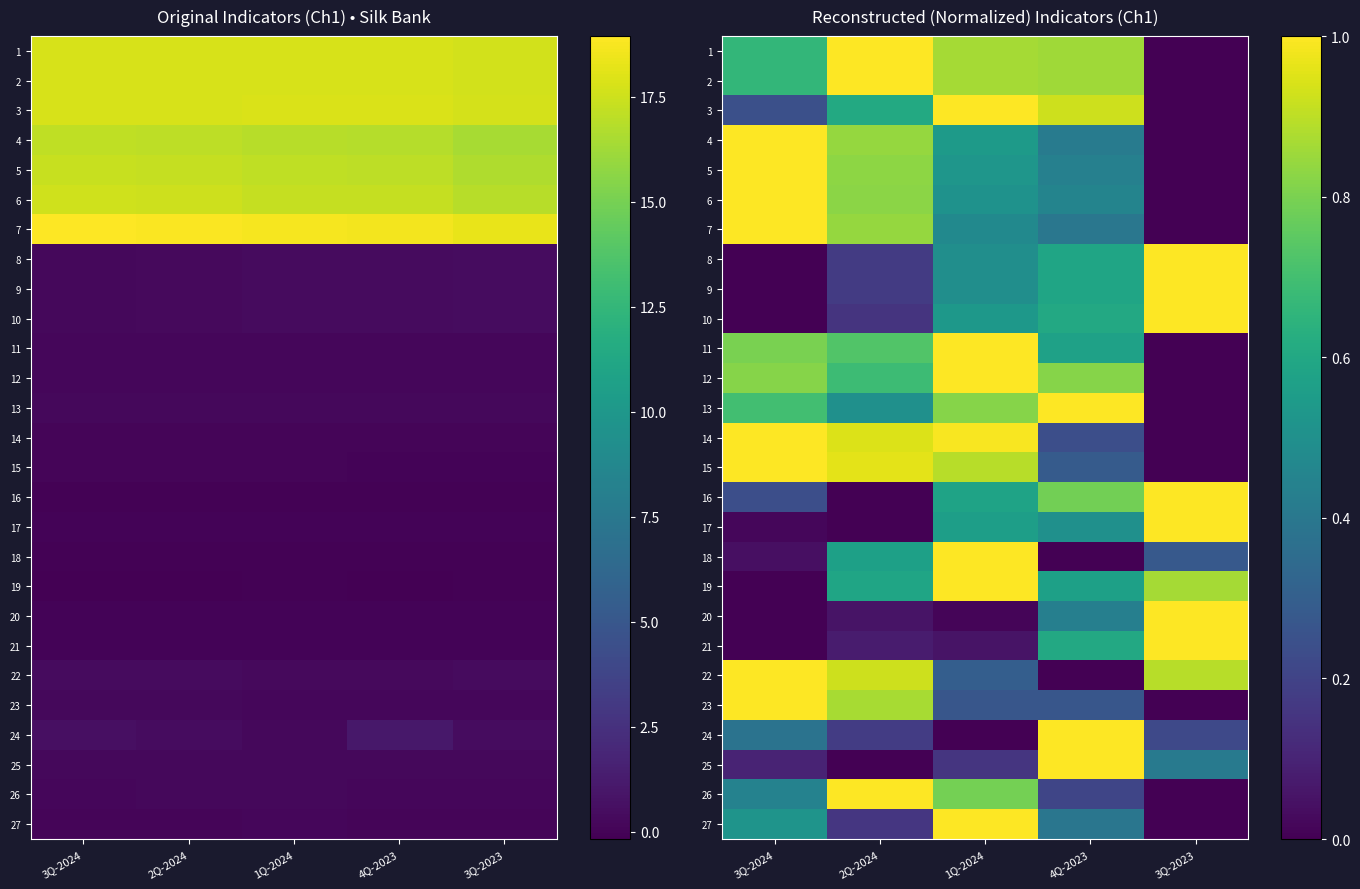

The 23 series shows 0.5 at 3Q-2024. True or false?

False